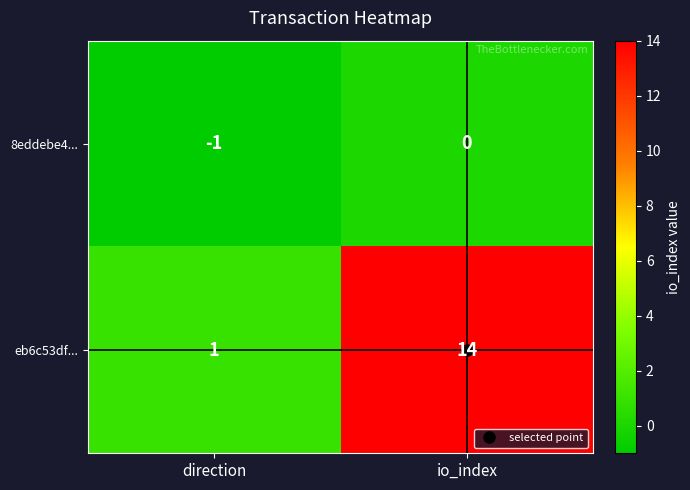

The 8eddebe4... series shows 1 at io_index. True or false?

False